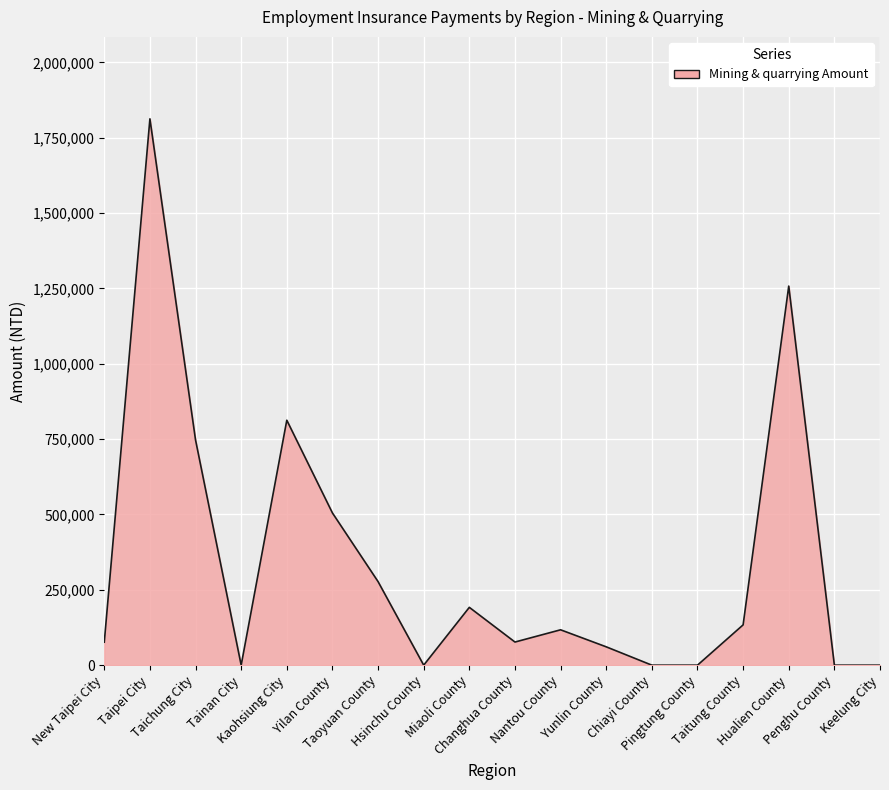

What is the difference between the maximum and minimum values?

1812538